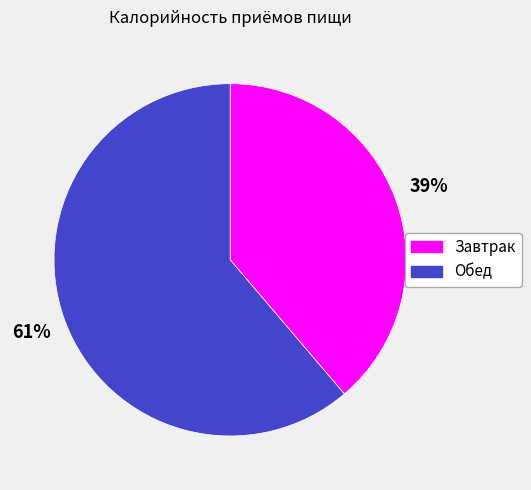

To the nearest percent, what is the combined percentage of Обед and Завтрак?

100%